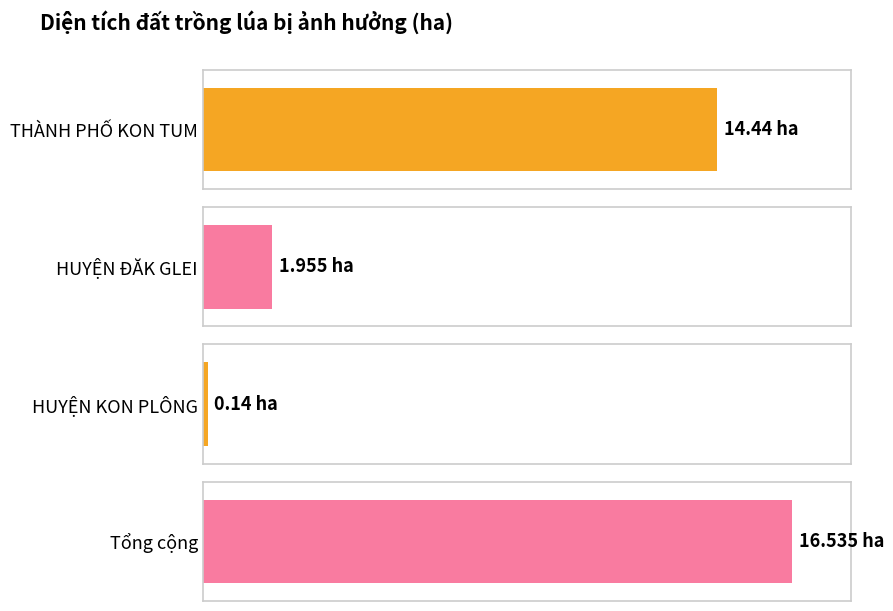

Reading left to right, list all the values displayed in this chart.

14.4	2.0	0.1	16.5